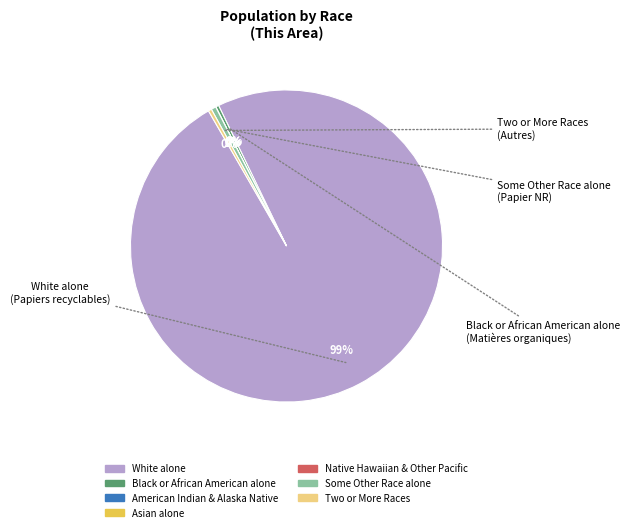

To the nearest percent, what is the average slice percentage?

14%